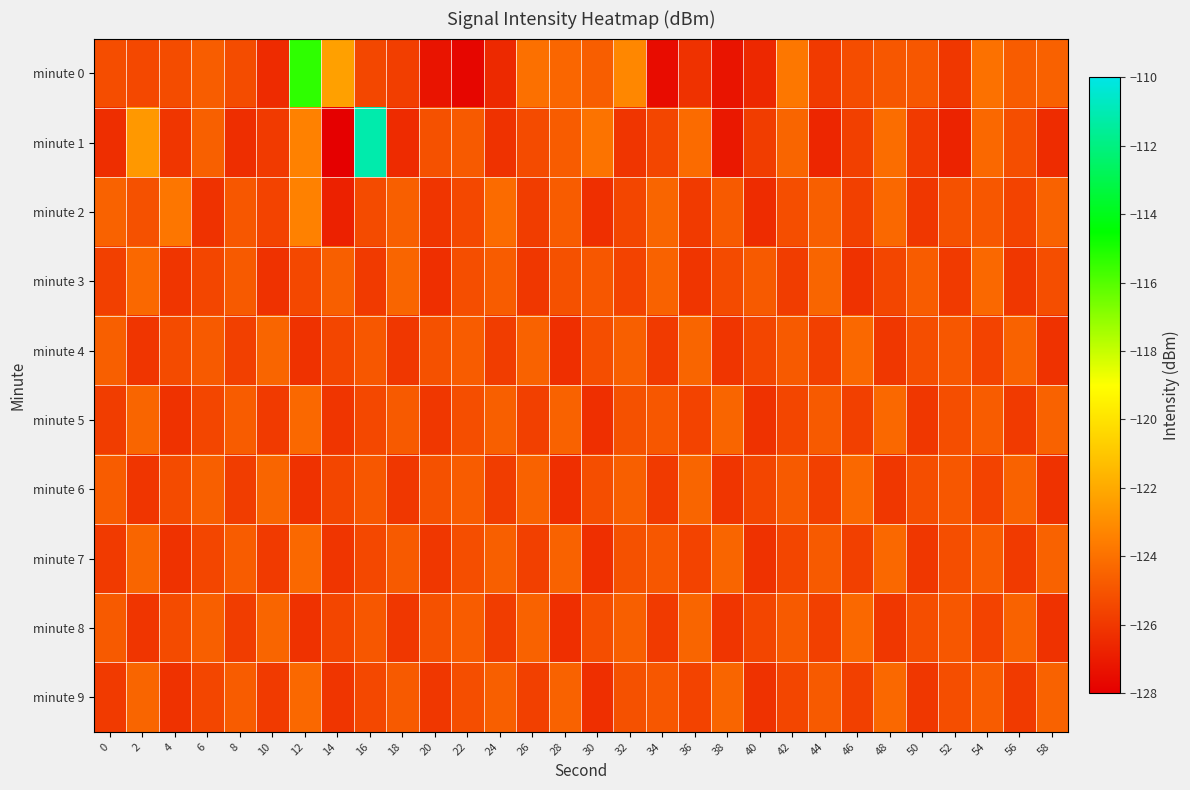

Which series has the largest total across all categories?

minute 1